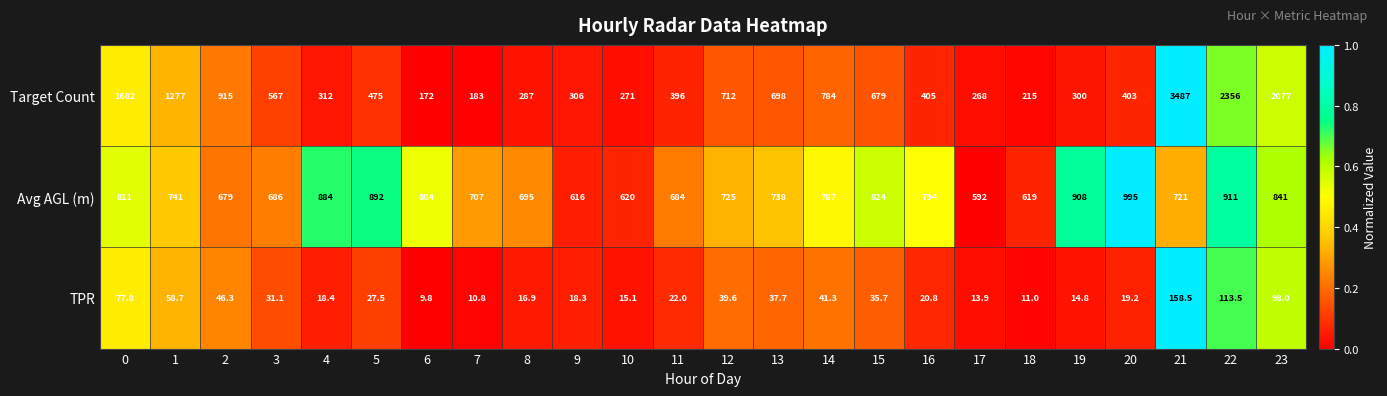

Which series has the largest total across all categories?

Target Count